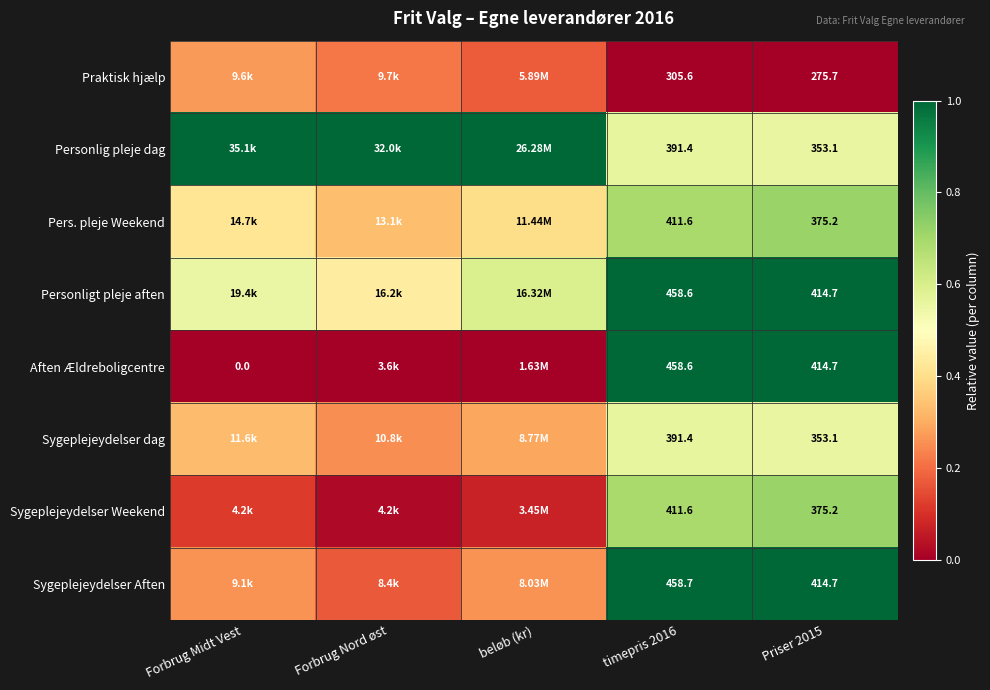

The Praktisk hjælp series shows 0.1 at Forbrug Midt Vest. True or false?

False